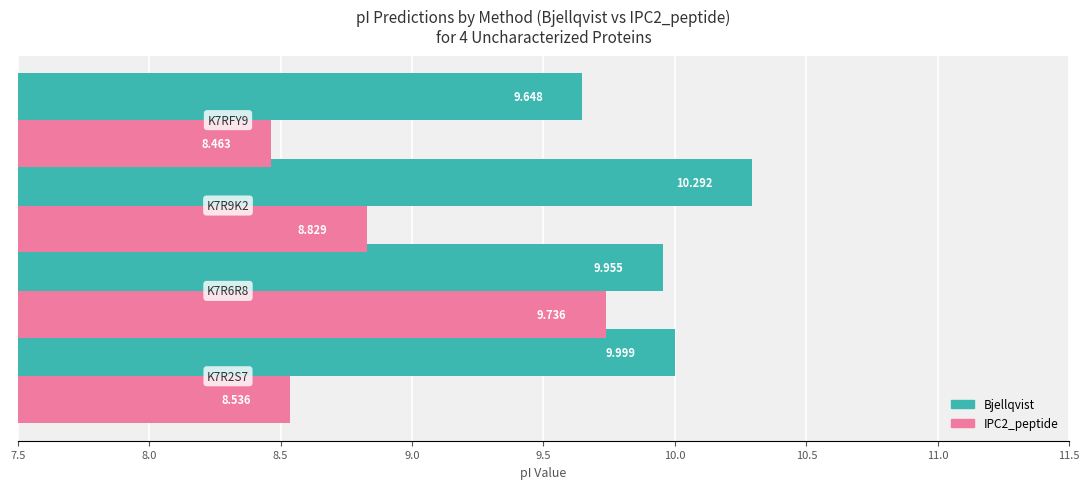

Which series has the widest spread of values?

IPC2_peptide